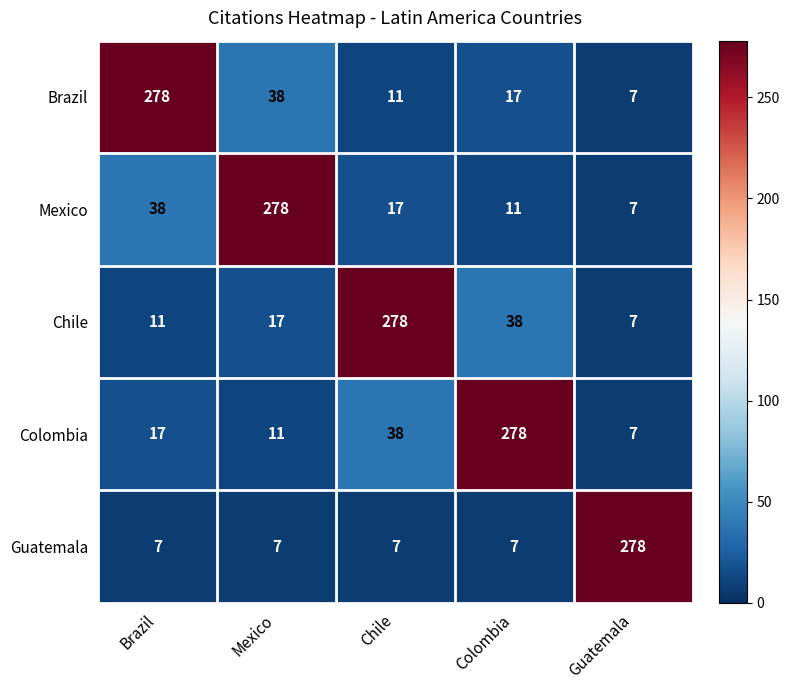

Reading left to right, list all the values displayed in this chart.

Brazil: Brazil=278	Mexico=38	Chile=11	Colombia=17	Guatemala=7
Mexico: Brazil=38	Mexico=278	Chile=17	Colombia=11	Guatemala=7
Chile: Brazil=11	Mexico=17	Chile=278	Colombia=38	Guatemala=7
Colombia: Brazil=17	Mexico=11	Chile=38	Colombia=278	Guatemala=7
Guatemala: Brazil=7	Mexico=7	Chile=7	Colombia=7	Guatemala=278